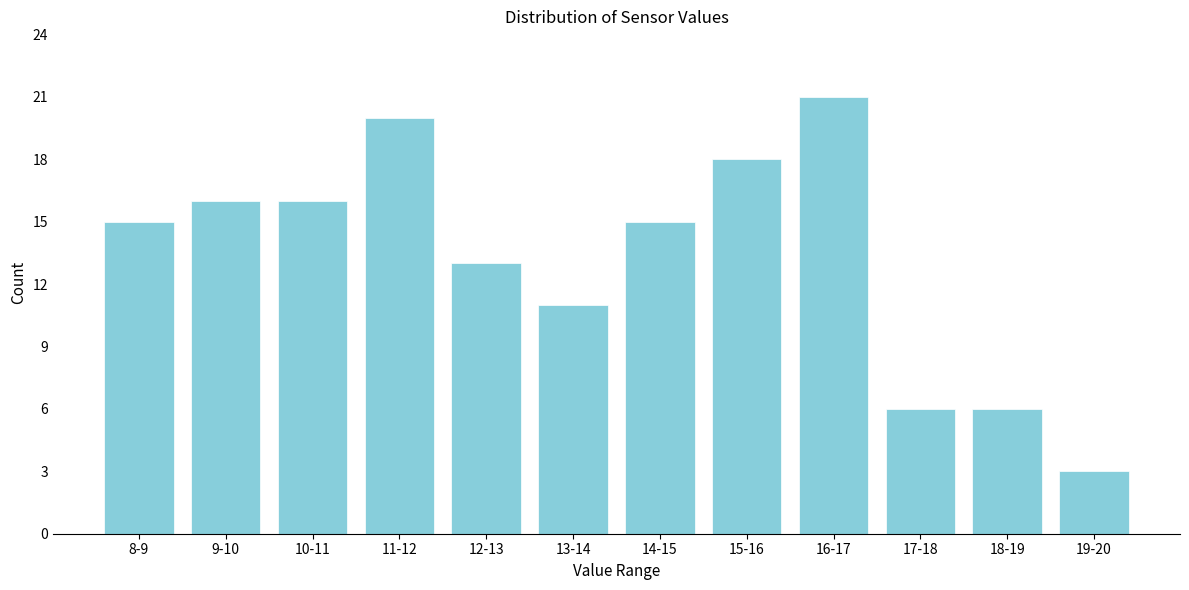

Reading left to right, transcribe all the data shown in this chart.

8-9=15	9-10=16	10-11=16	11-12=20	12-13=13	13-14=11	14-15=15	15-16=18	16-17=21	17-18=6	18-19=6	19-20=3